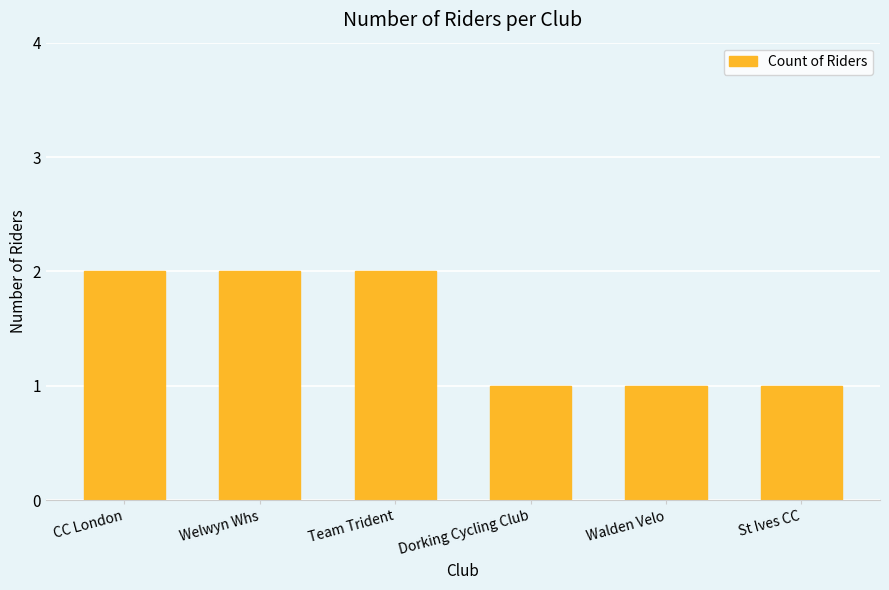

Is it true that the value at Welwyn Whs is 1?

False